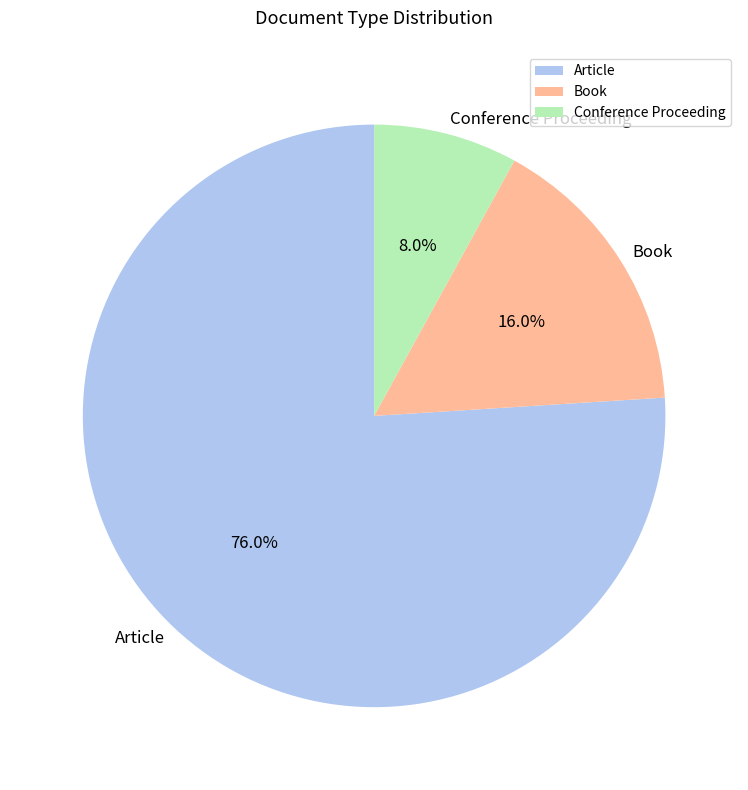

True or false: Conference Proceeding accounts for 22% of the total.

False